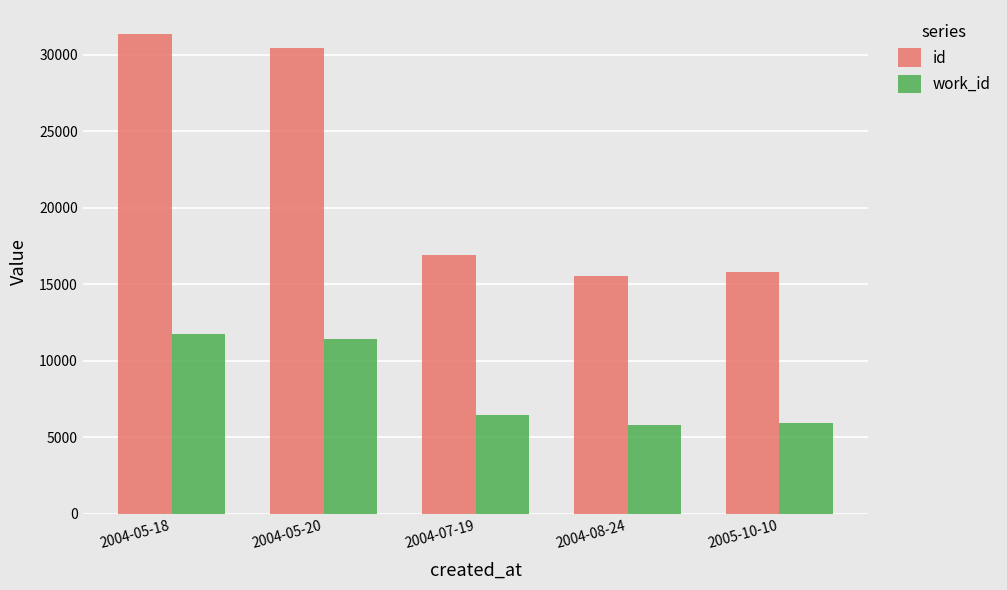

What are all the series names shown in the legend?

id, work_id